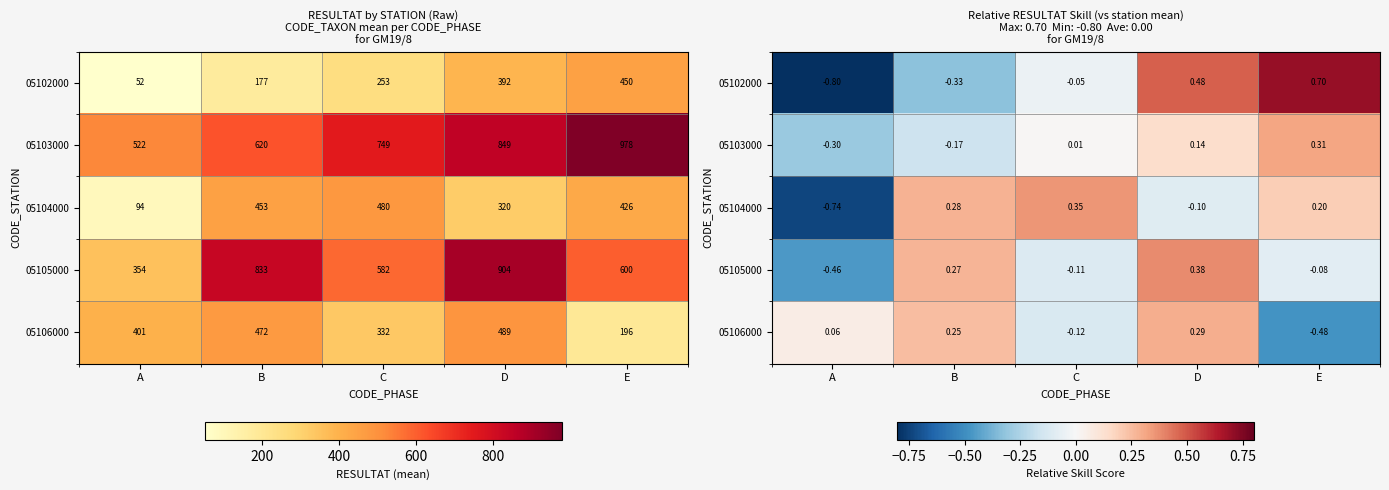

How many data points in 05102000 are less than 0?

3